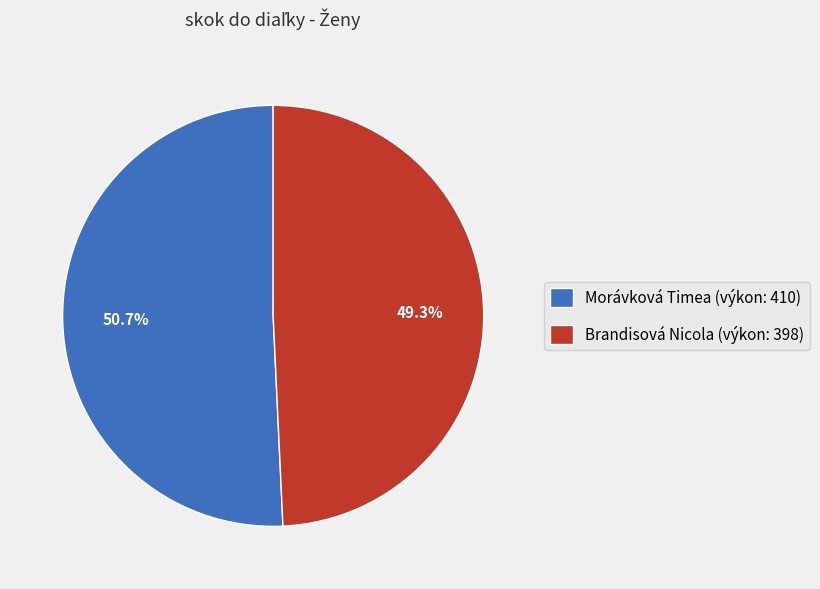

To the nearest percent, what is the difference between the Morávková Timea and Brandisová Nicola slice percentages?

1%